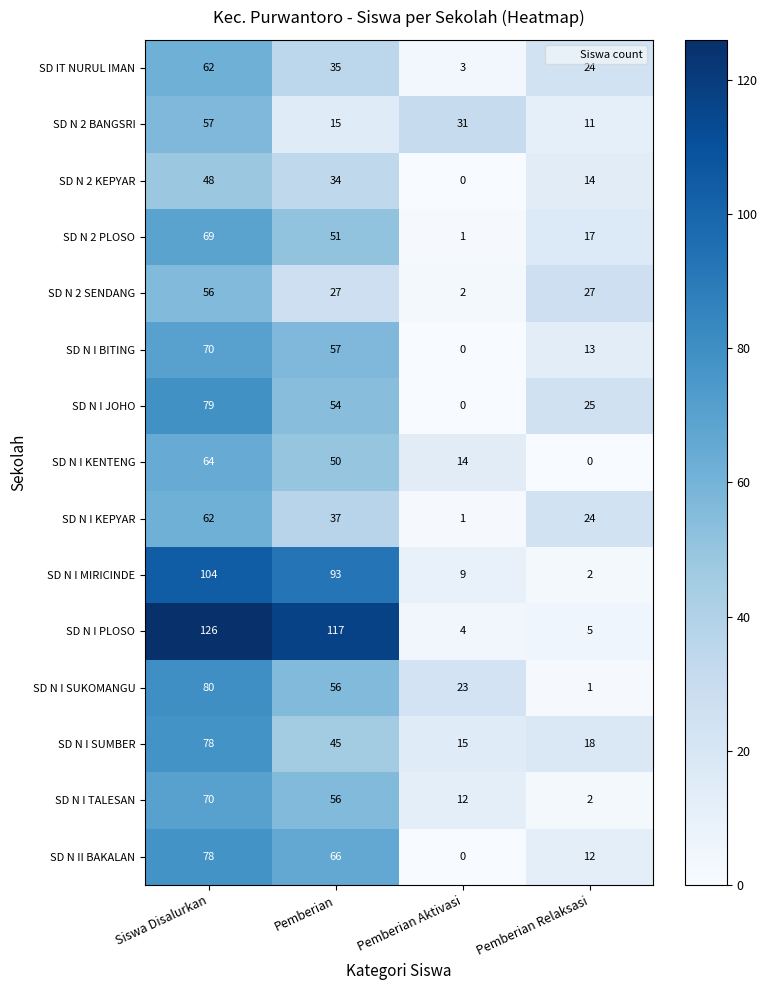

Rank the categories by SD N I SUMBER value from lowest to highest.

Pemberian Aktivasi, Pemberian Relaksasi, Pemberian, Siswa Disalurkan